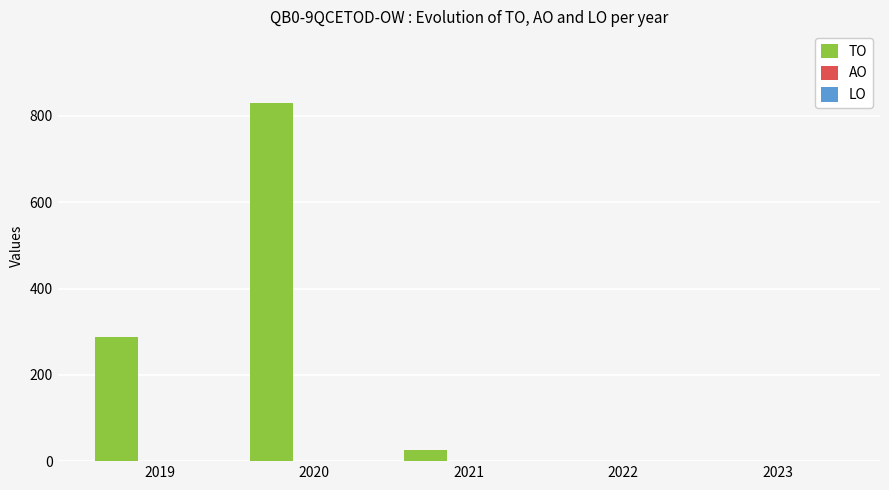

What is the sum of all values?

1142